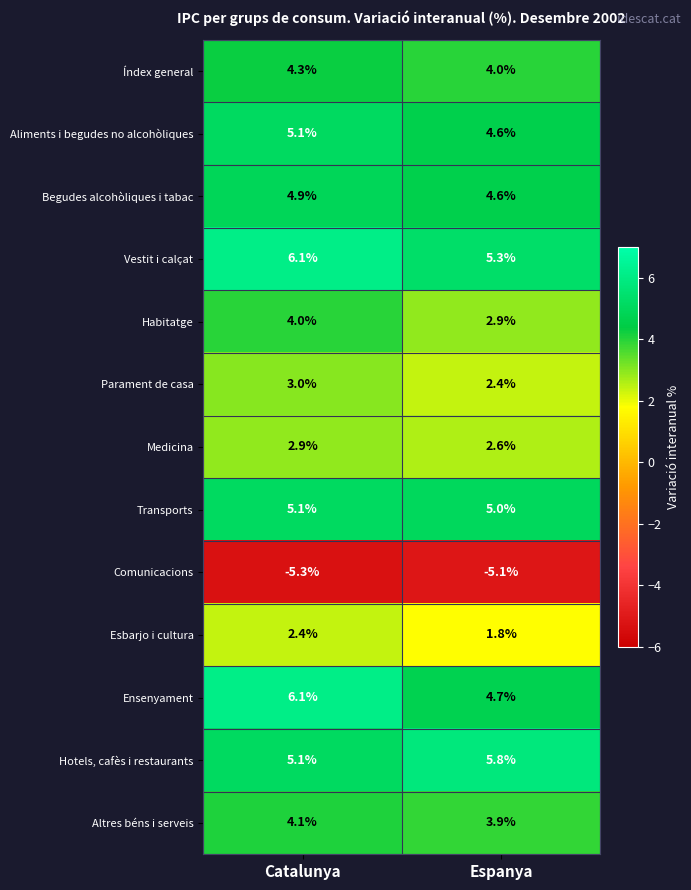

Between Catalunya and Espanya, which series saw the biggest shift?

Ensenyament